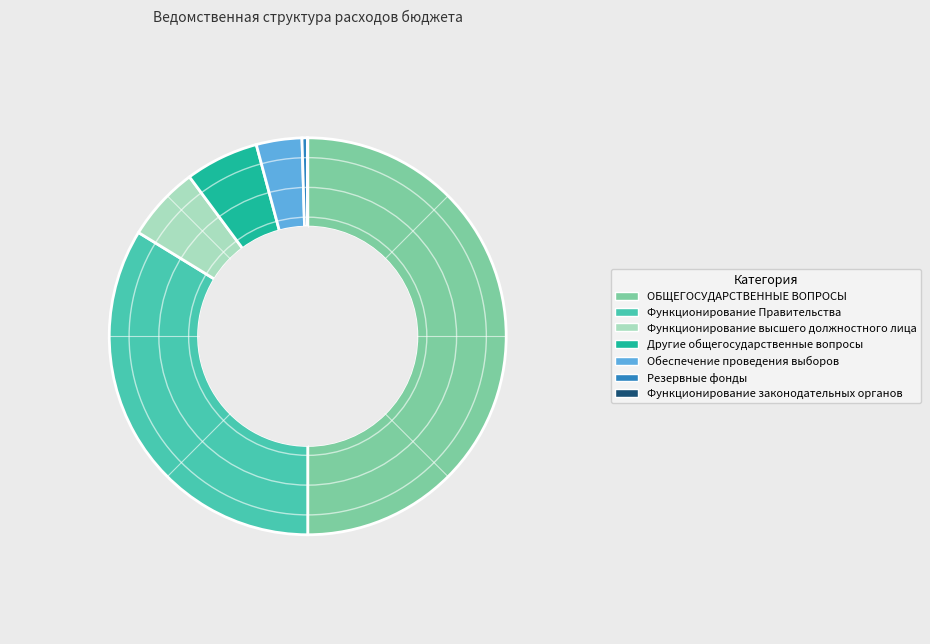

True or false: Другие общегосударственные вопросы accounts for 15% of the total.

False